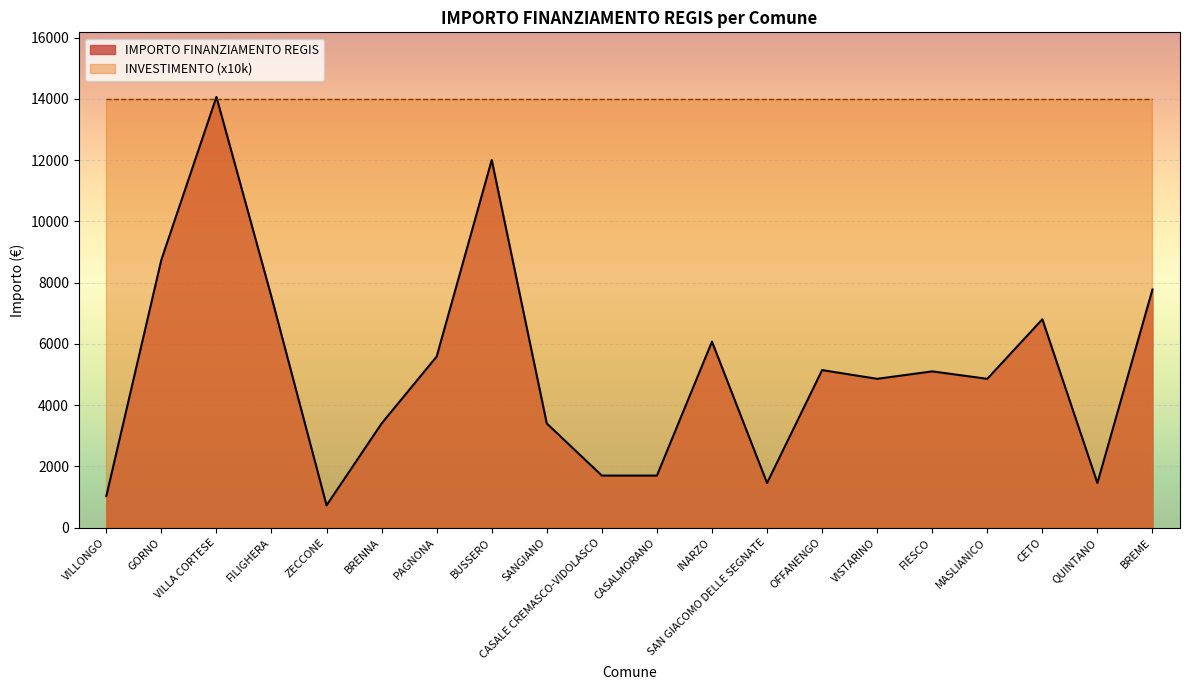

Is it true that INVESTIMENTO (x10k) equals 14000 at OFFANENGO?

True